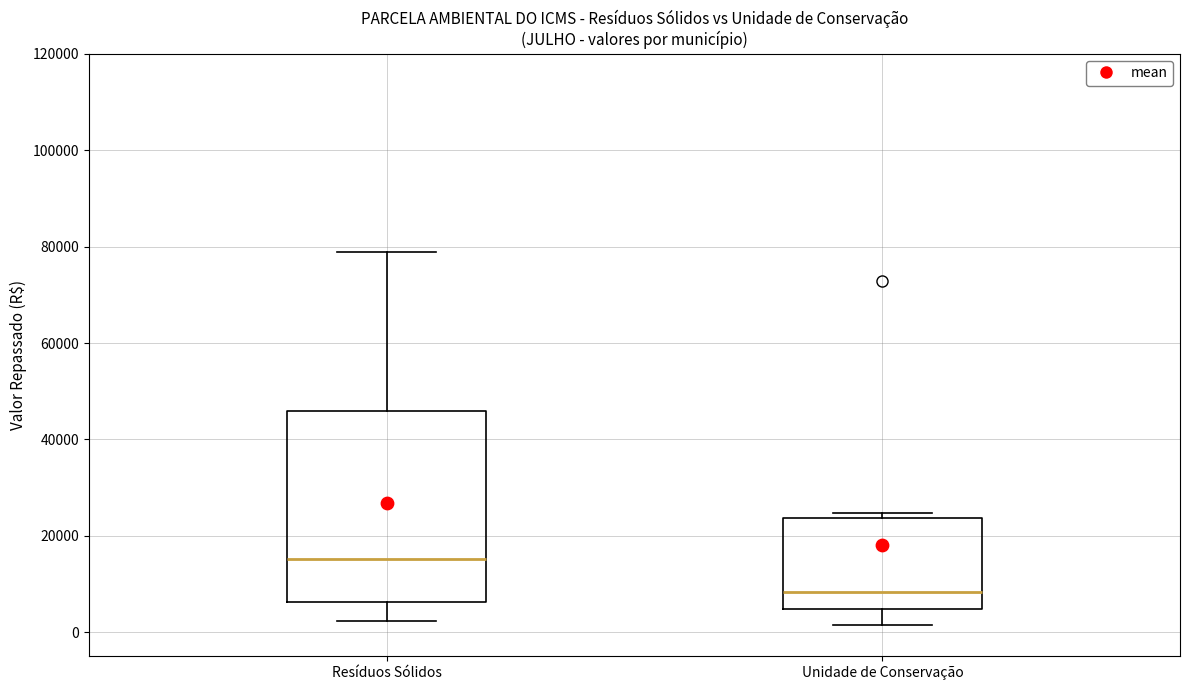

Where is the lower edge of the box for Unidade de Conservação on the y-axis? The values are not printed on the chart, so give them approximately, as read against the axis.

4000